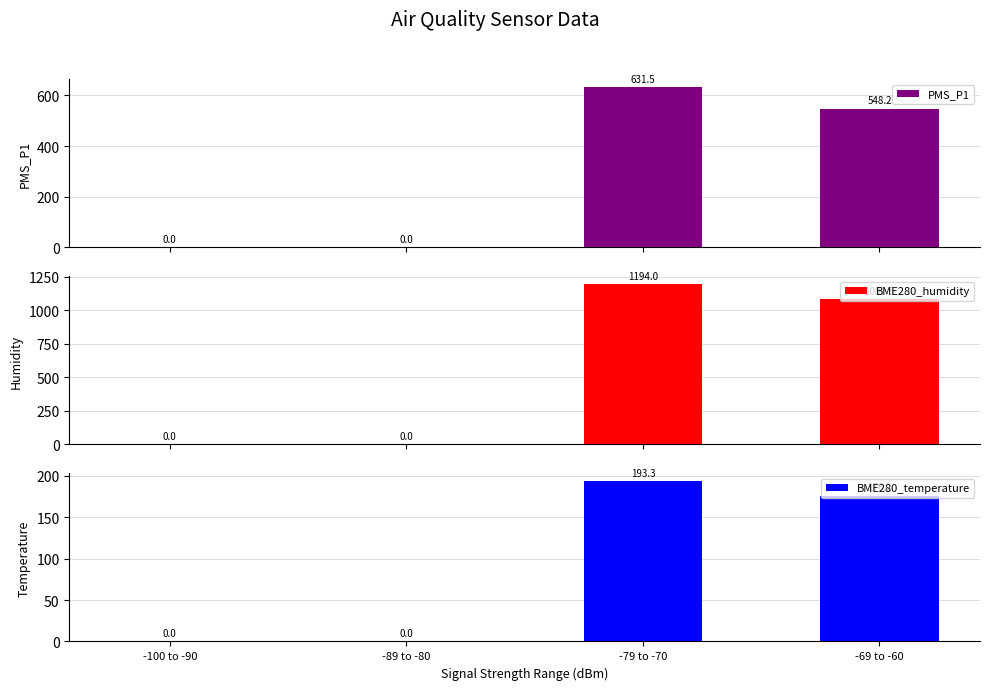

At how many categories does at least one series exceed 721?

2